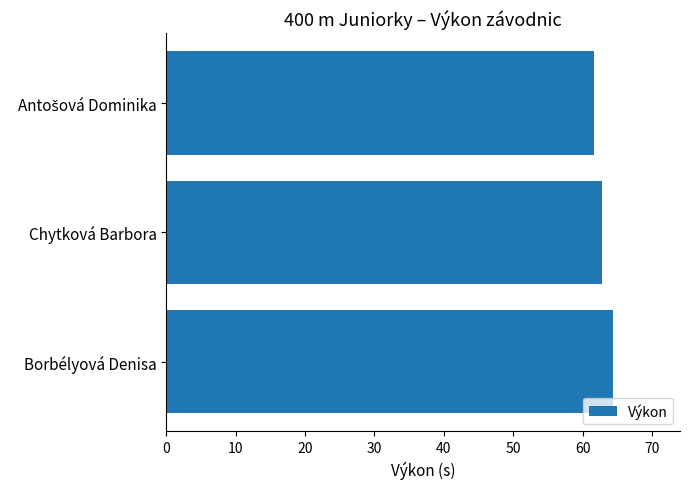

What is the sum of all values?

188.9